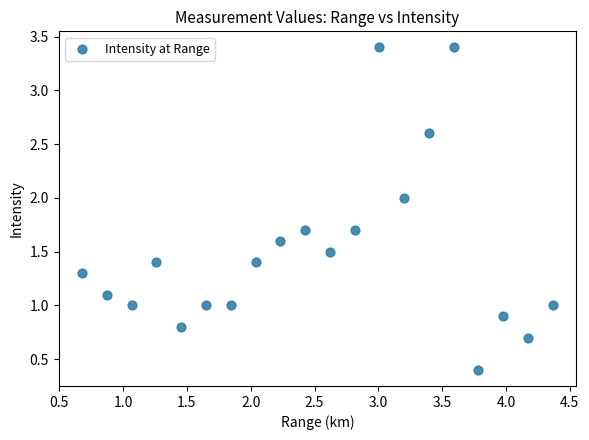

What is the range of X values (max minus min)?

3.7